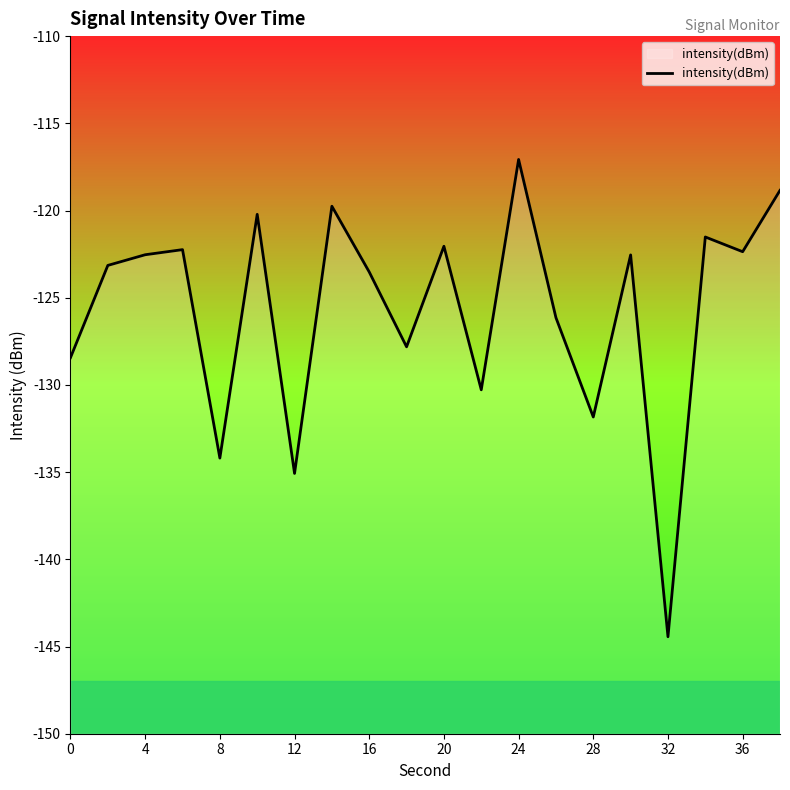

Does the chart have visible grid lines?

No